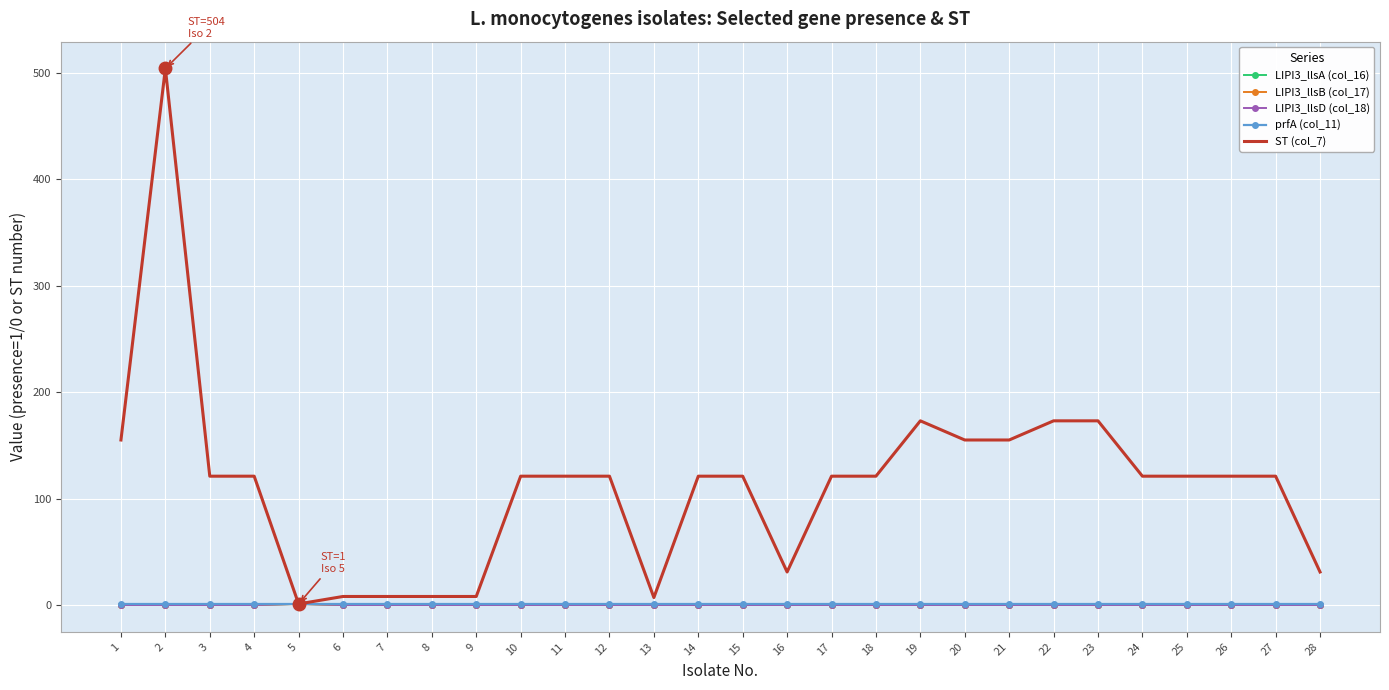

How many series are shown in this chart?

5